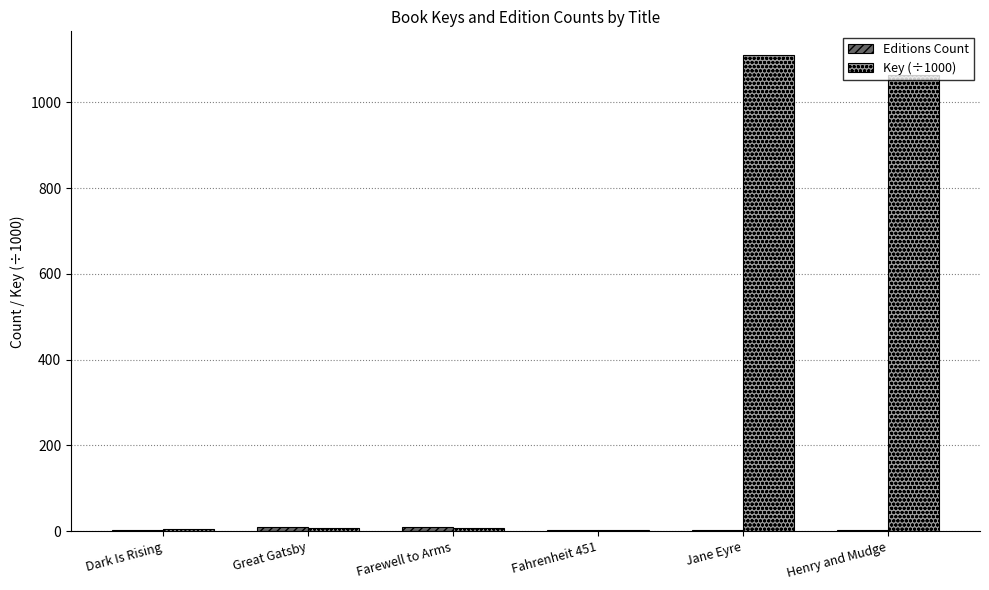

What is the highest value of the Key (÷1000) series?

1110.0